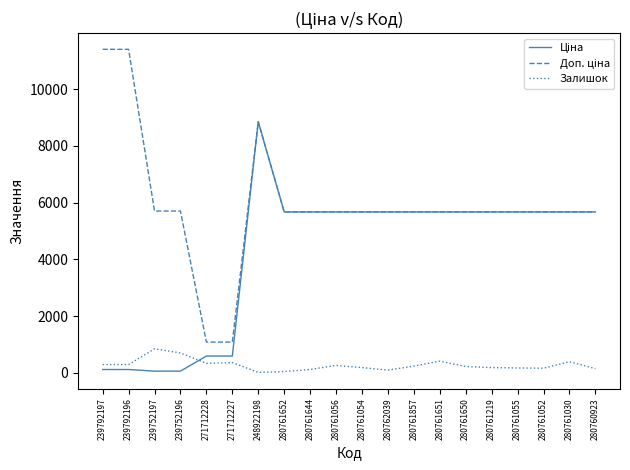

What is the maximum value shown in the chart?

11410.0